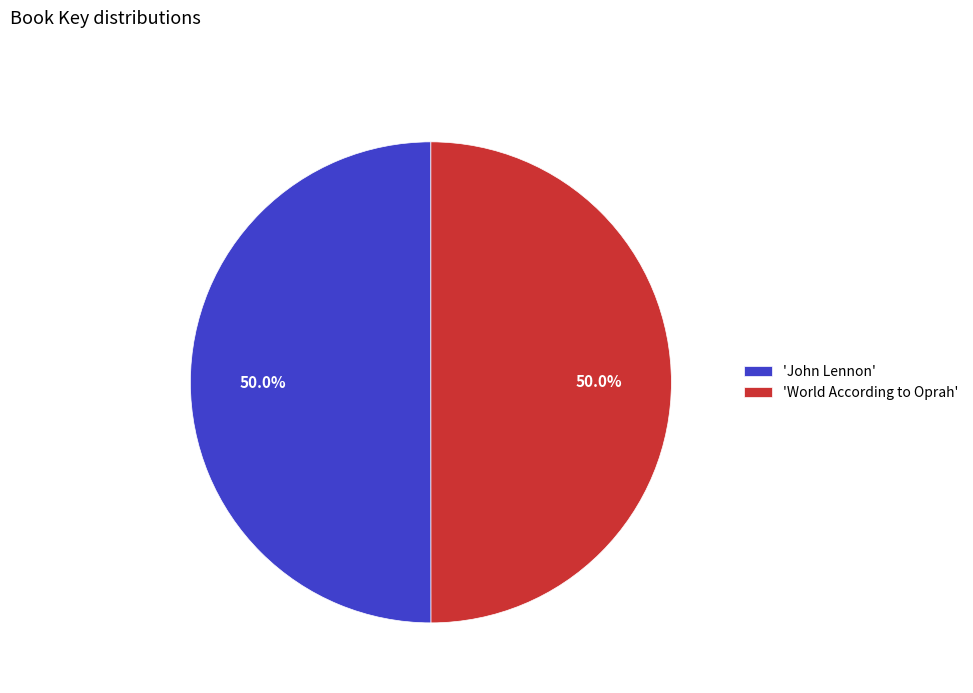

How much of the chart is everything except 'World According to Oprah'?

50.0%